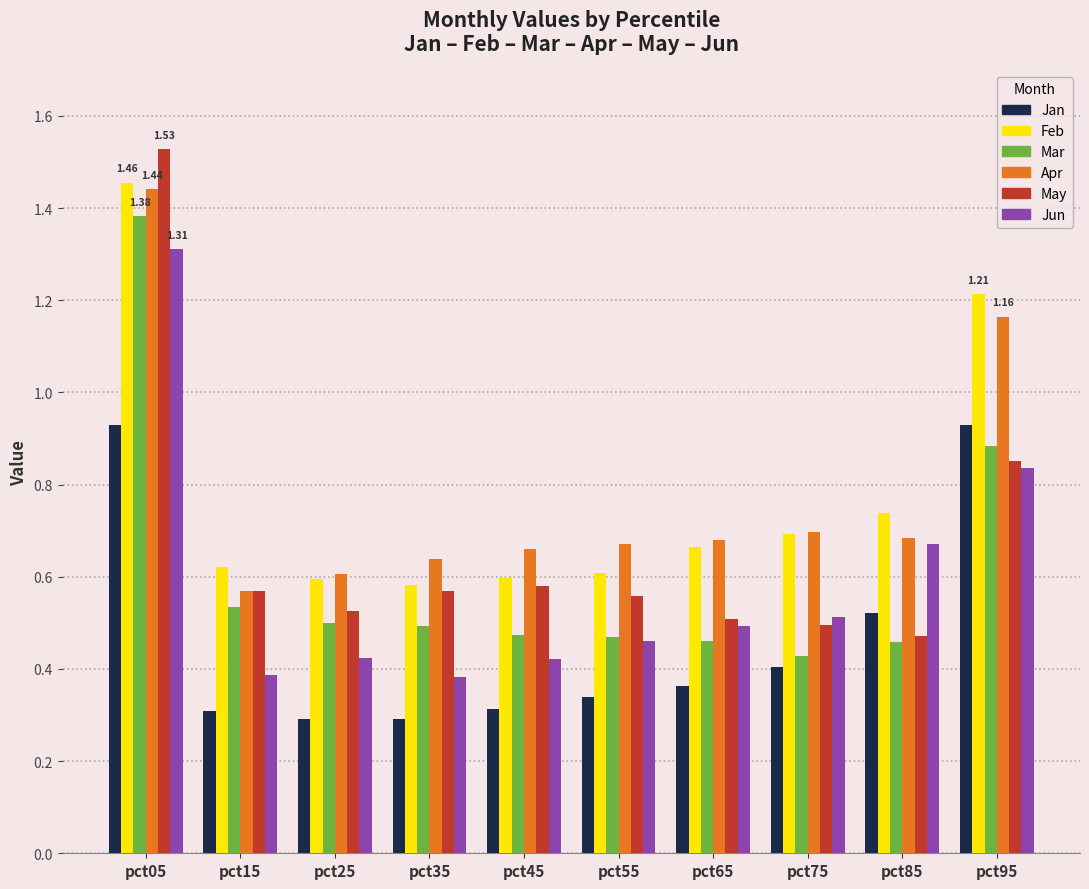

Which series has the largest range (max minus min)?

May